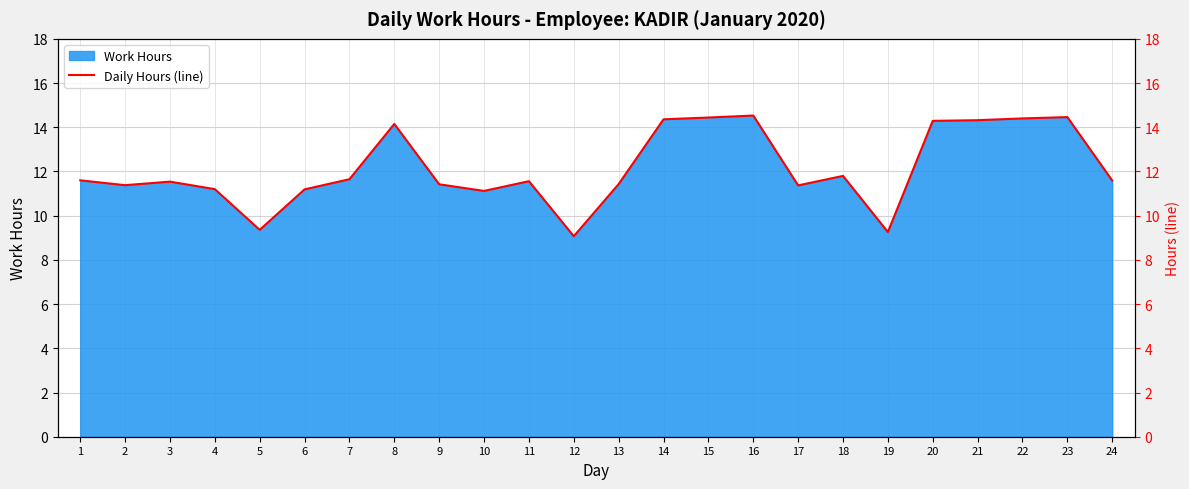

Where is the data nearest to the value 11?

10